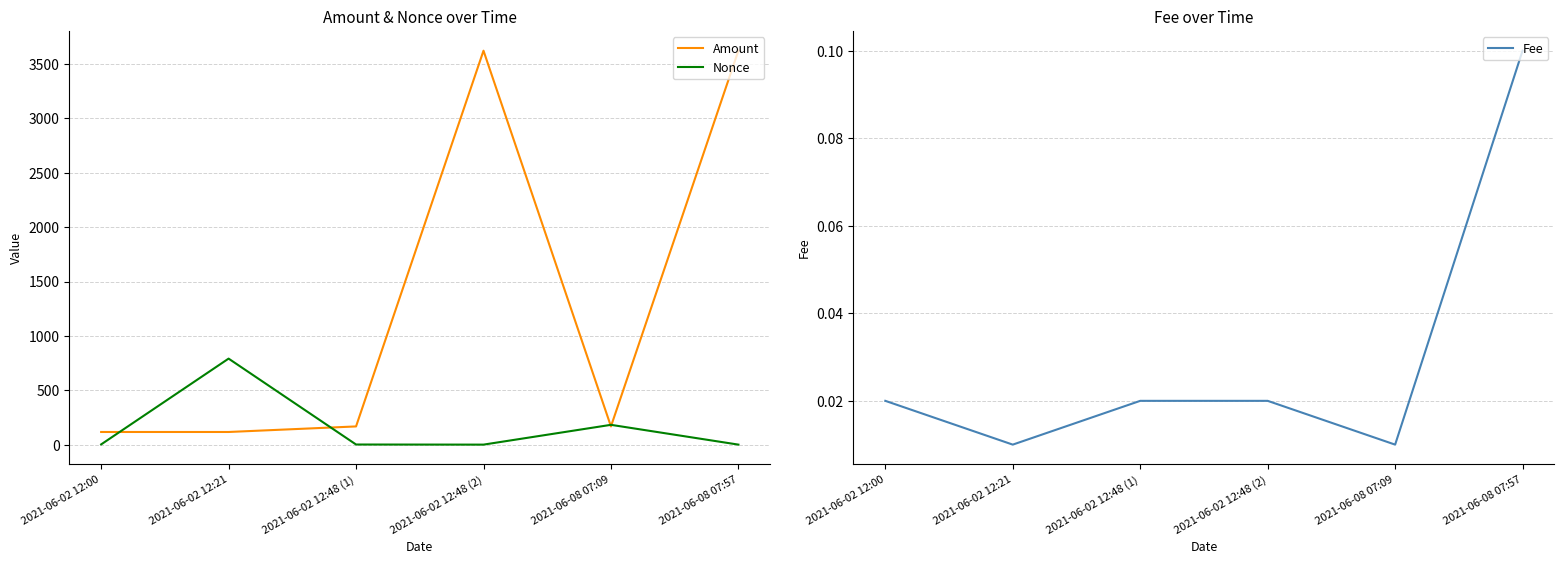

Reading left to right, list all the values displayed in this chart.

Amount: 2021-06-02 12:00=116.2	2021-06-02 12:21=116.3	2021-06-02 12:48 (1)=167.3	2021-06-02 12:48 (2)=3622.7	2021-06-08 07:09=167.4	2021-06-08 07:57=3623.7
Nonce: 2021-06-02 12:00=2.0	2021-06-02 12:21=791.0	2021-06-02 12:48 (1)=1.0	2021-06-02 12:48 (2)=0.0	2021-06-08 07:09=182.0	2021-06-08 07:57=0.0
Fee: 2021-06-02 12:00=0.0	2021-06-02 12:21=0.0	2021-06-02 12:48 (1)=0.0	2021-06-02 12:48 (2)=0.0	2021-06-08 07:09=0.0	2021-06-08 07:57=0.1